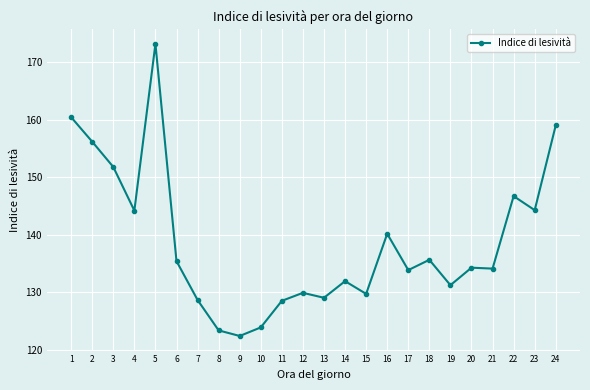

How many lines are shown in the chart?

1